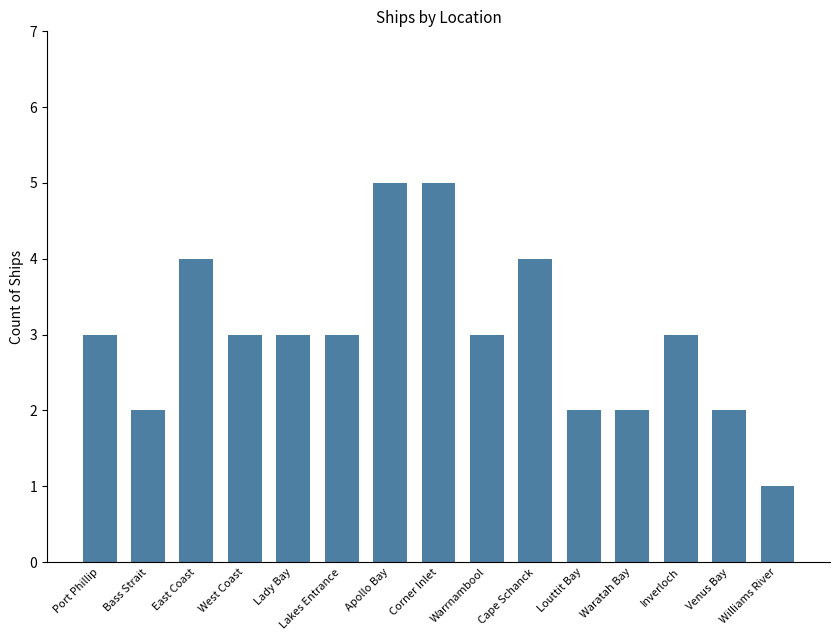

What is the value of the 11th bar from the left?

2